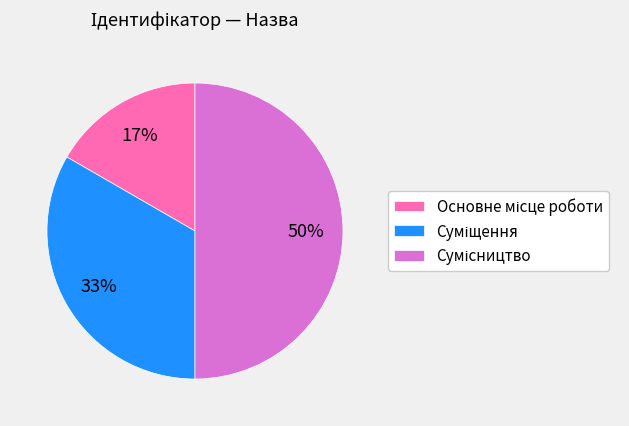

To the nearest percent, what is the average slice percentage?

33%